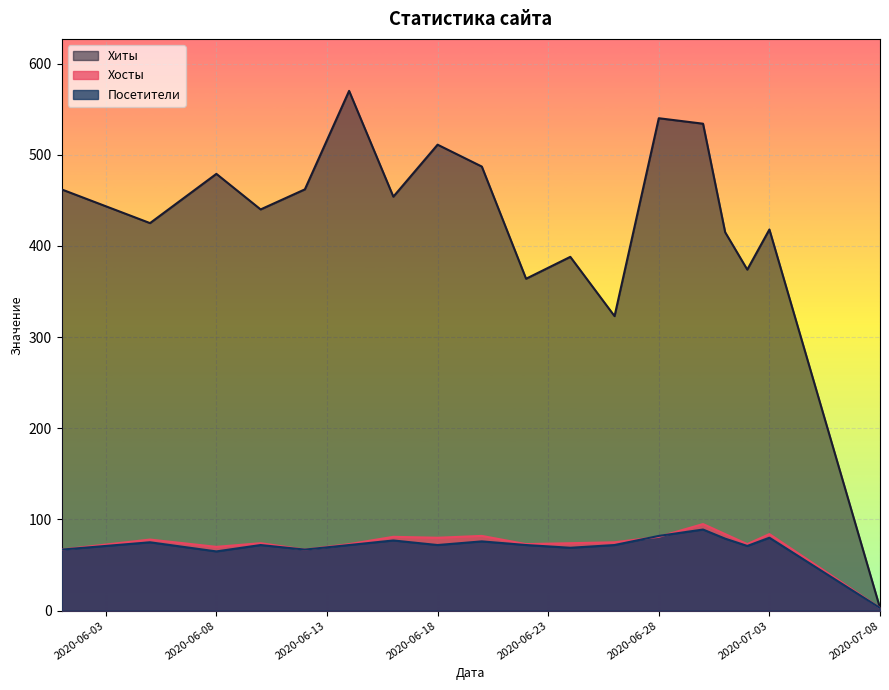

What are all the series names shown in the legend?

Хиты, Хосты, Посетители